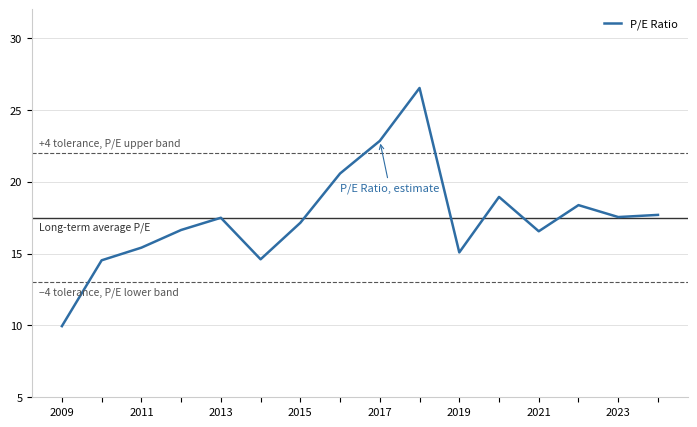

What is the greatest value displayed?

26.5